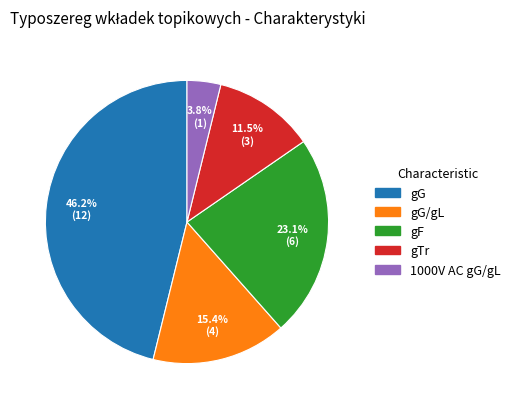

To the nearest percent, what portion does gG represent?

46%